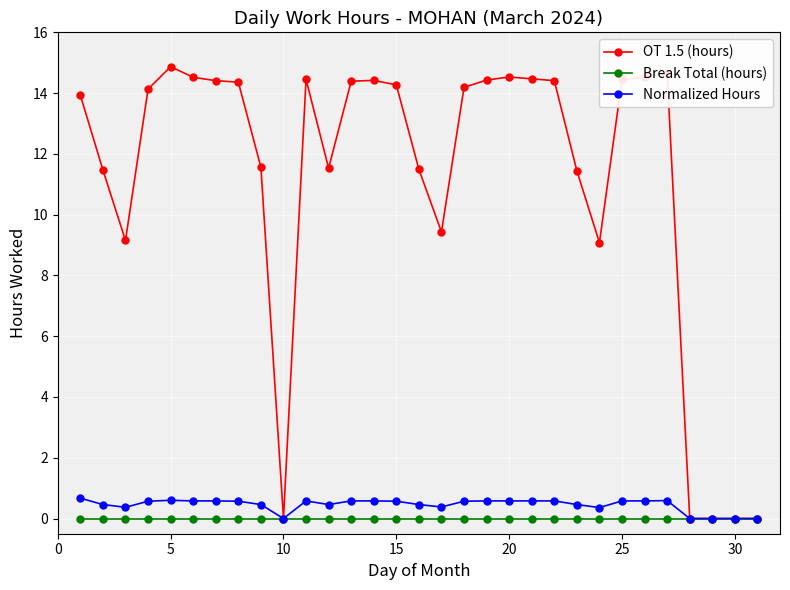

What is the difference between the maximum and minimum values in the Normalized Hours series?

0.7